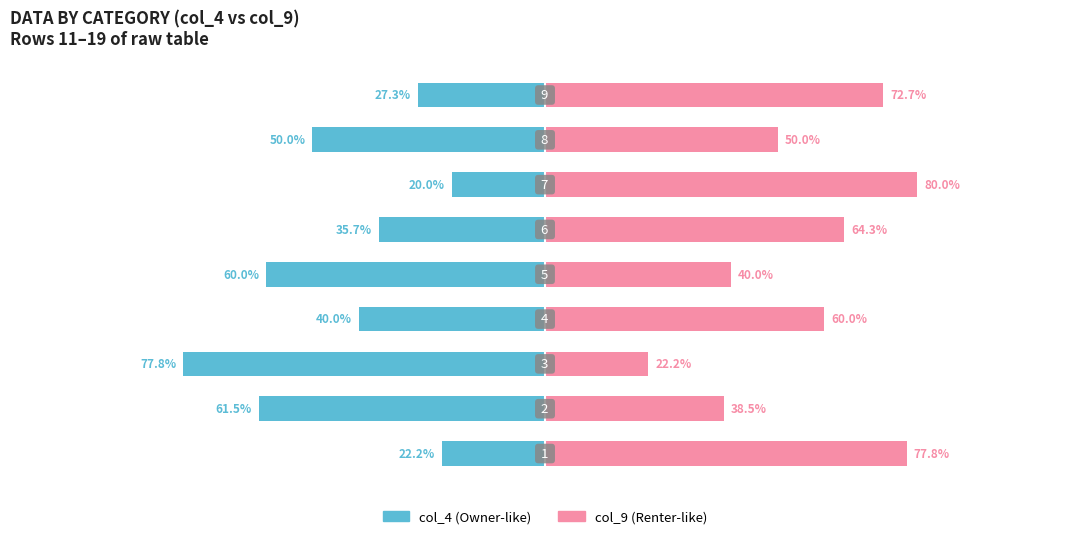

What is the difference between the maximum and minimum values in the col_9 series?

57.8